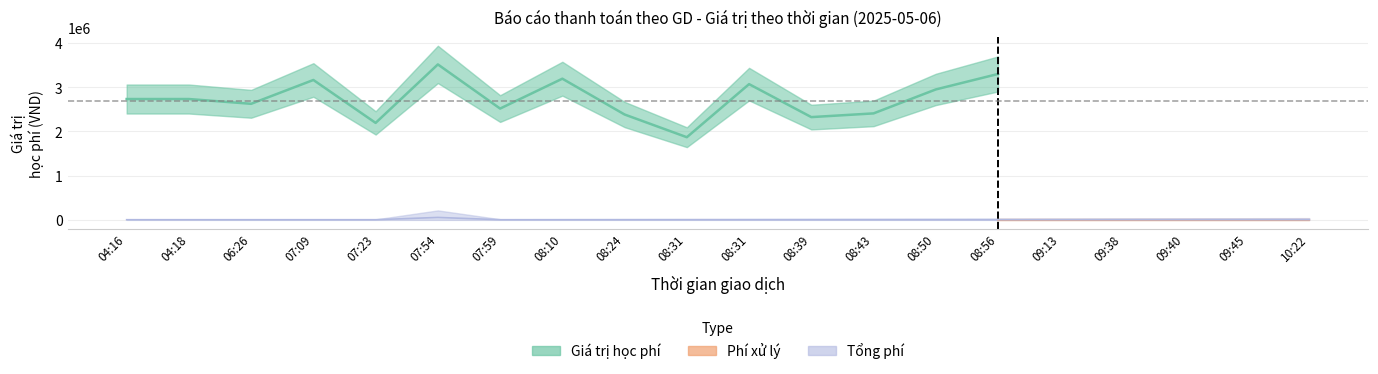

How many lines are shown in the chart?

3